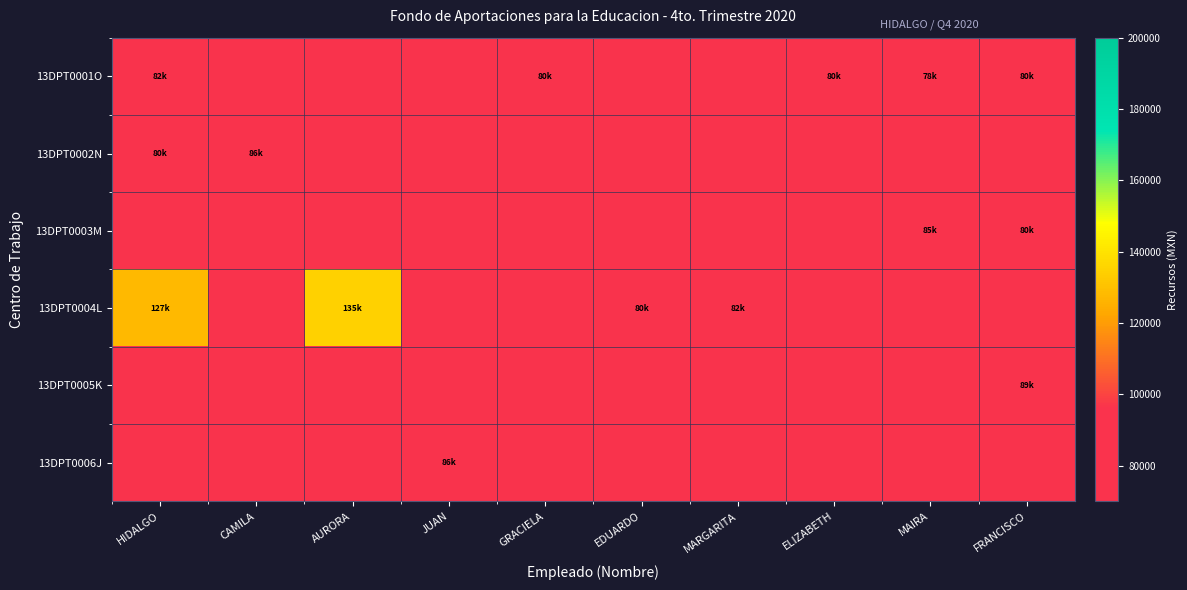

What is the difference between the highest and lowest values at FRANCISCO?

88595.7